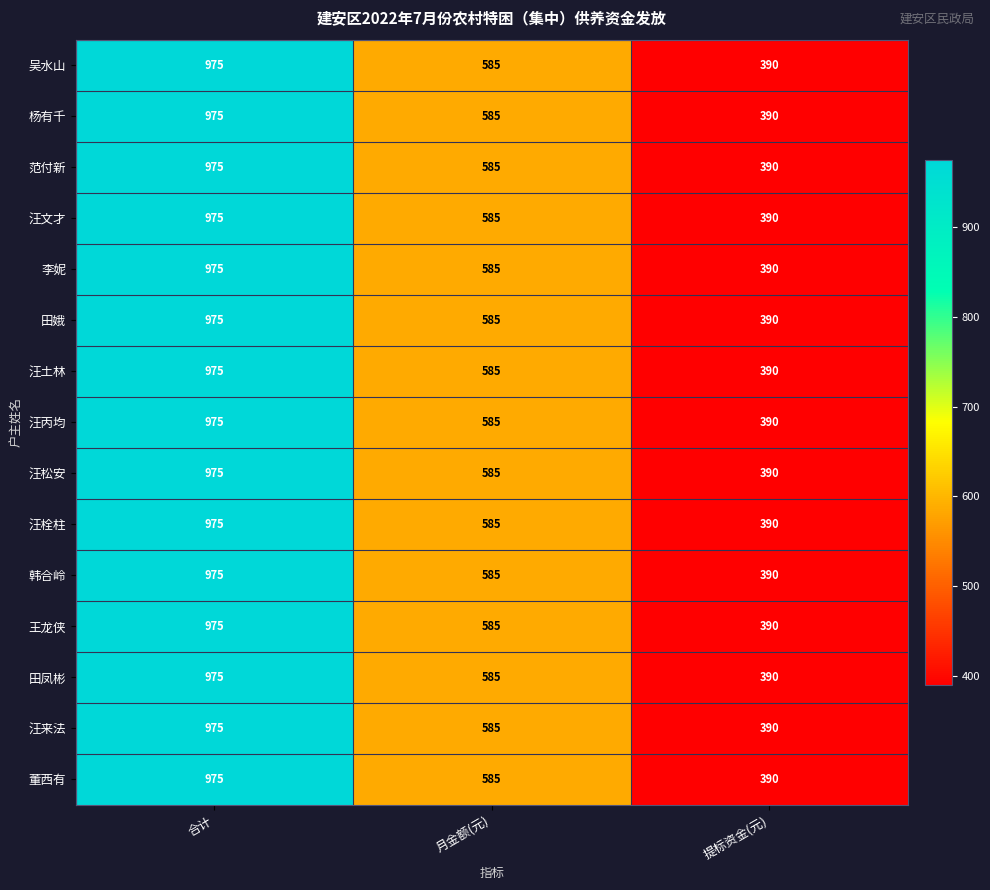

What is the minimum value for 李妮?

390